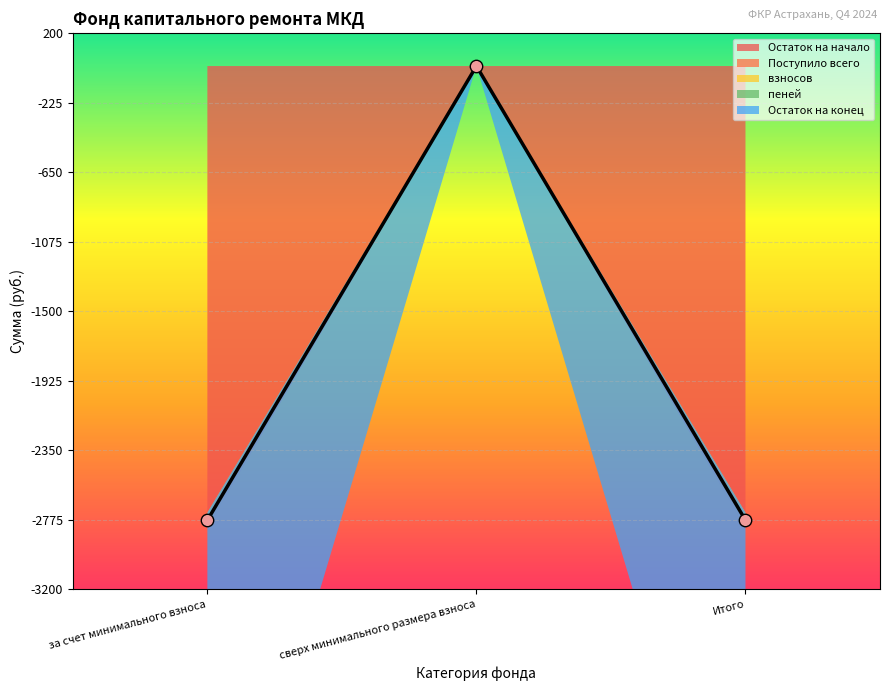

Which series reaches the maximum Y coordinate?

Поступило всего